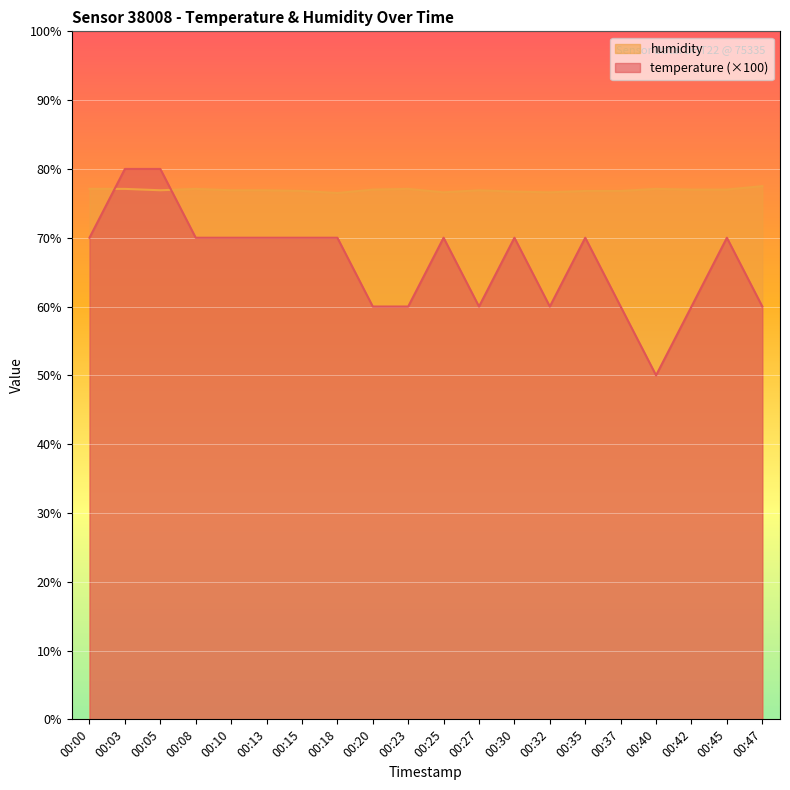

What is the sum of the temperature values at 00:20 and 00:05?

140.0